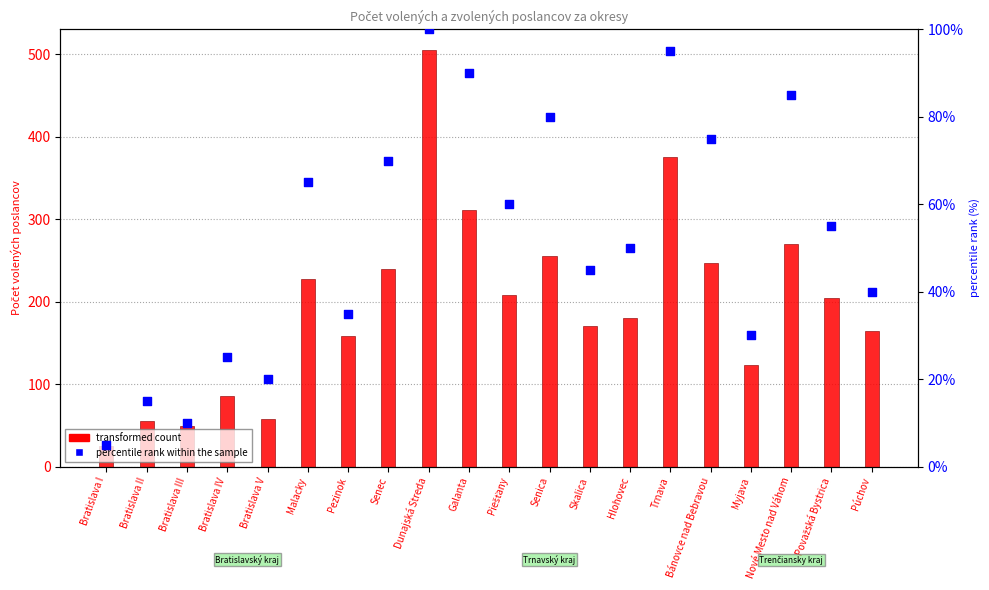

Which series has the largest total across all categories?

Počet volených poslancov